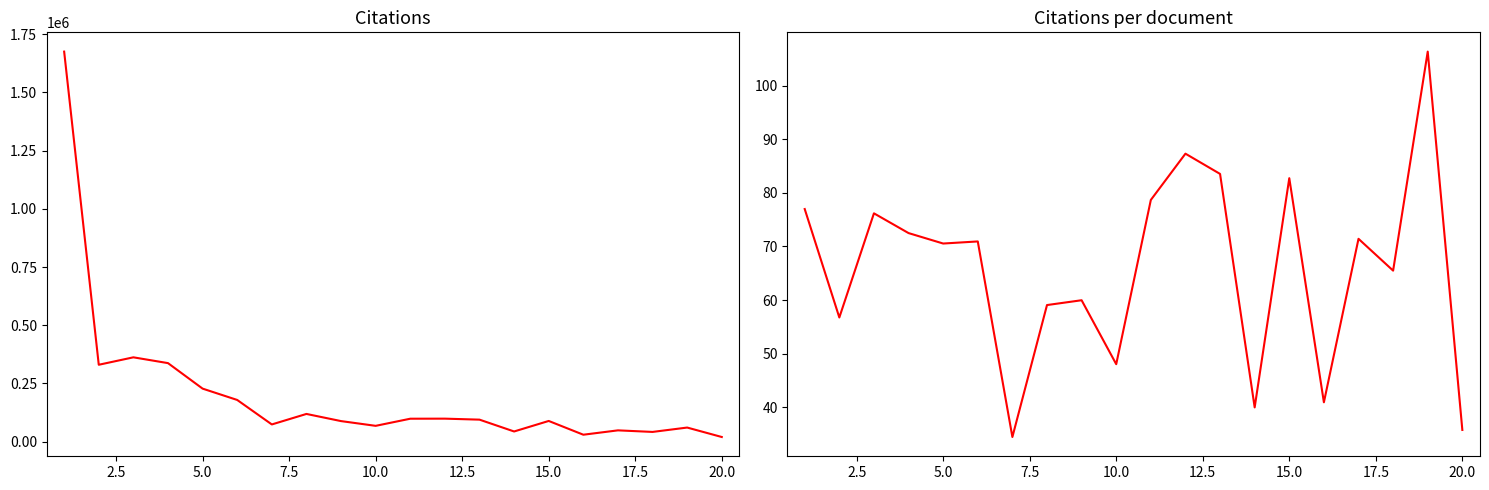

What are all the series names shown in the legend?

Citations, Citations per document